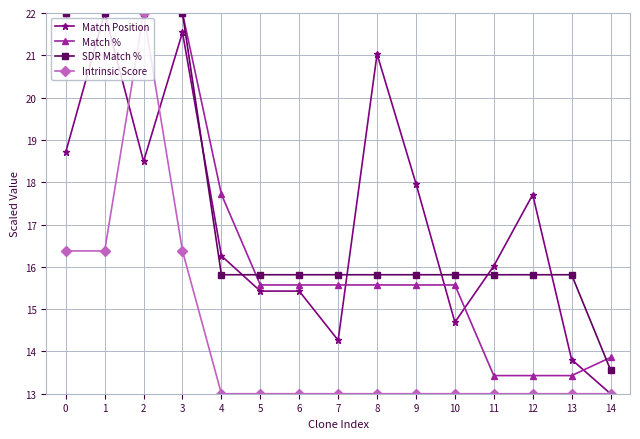

Count the number of data series in this chart.

4